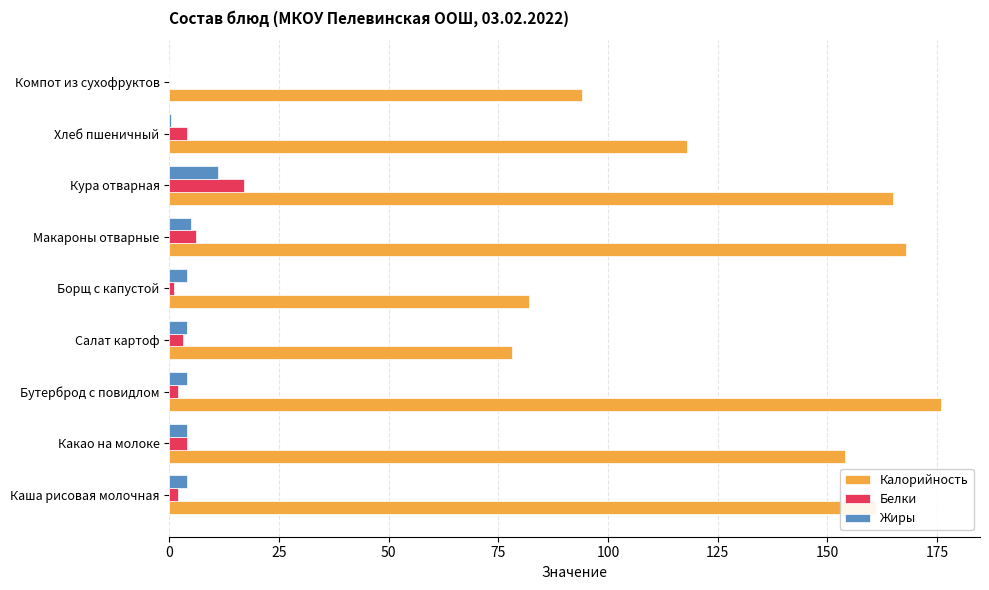

Is the value of Жиры at Салат картоф greater than the value of Калорийность at Макароны отварные?

No